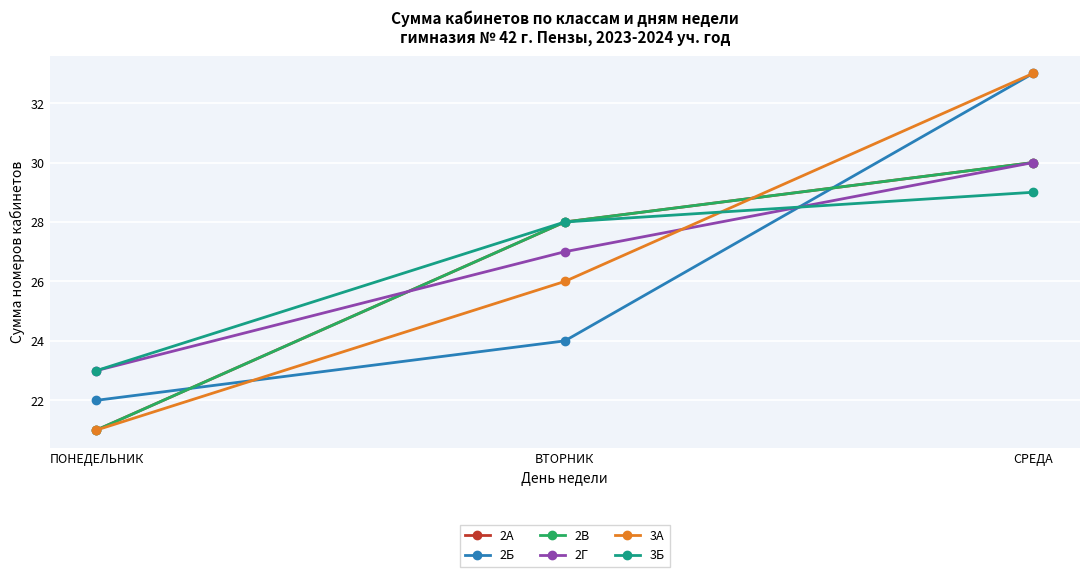

Does the chart display data point markers on the line(s)?

Yes